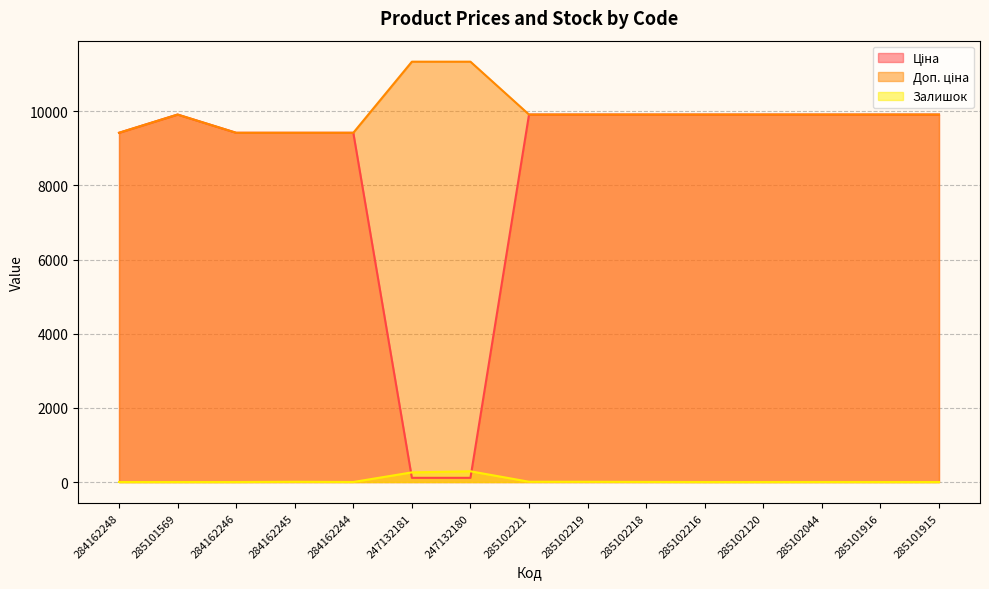

True or false: Залишок and Доп. ціна cross at least once.

False